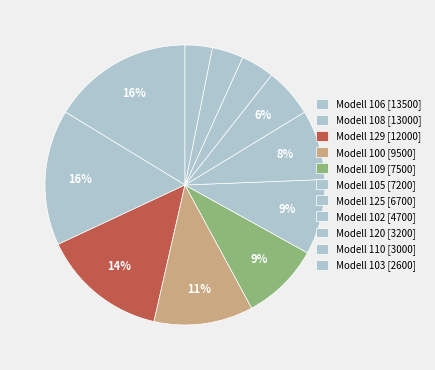

Which category has the smallest portion of the pie?

103